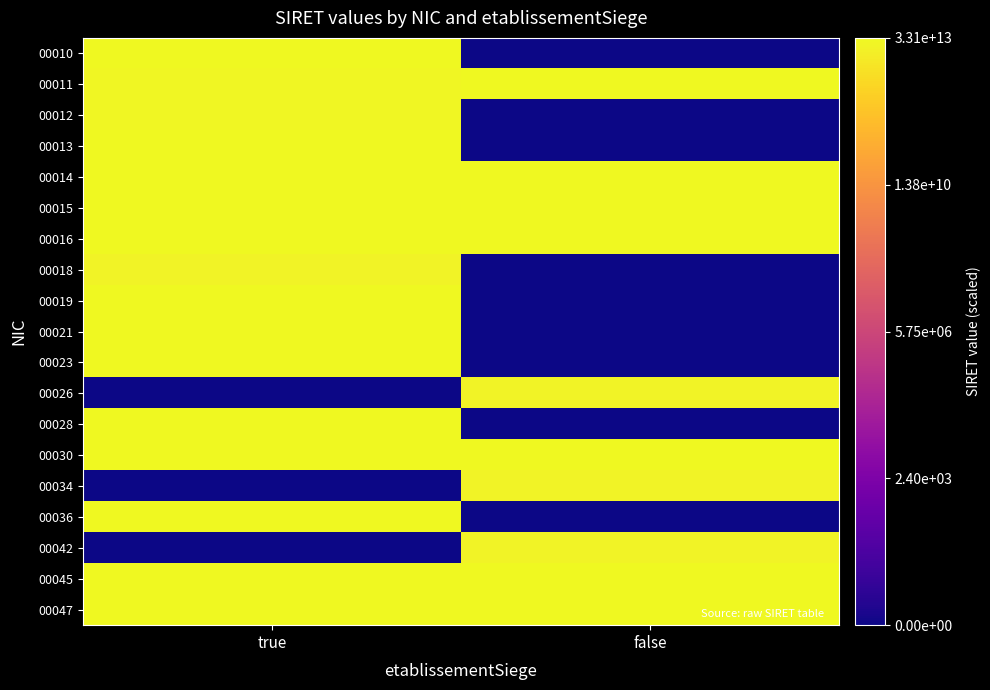

Which has a higher value, false or true?

true